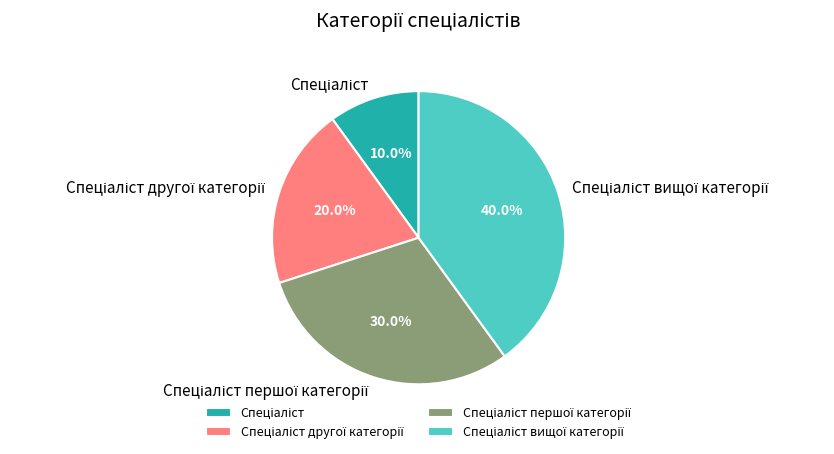

How many slices are in this pie chart?

4